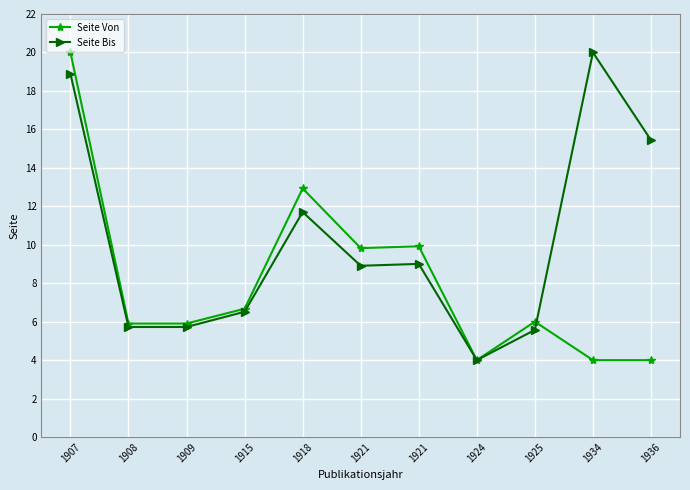

Reading left to right, what are all the values shown in this chart?

Seite Von: 1907=20.0	1908=5.9	1909=5.9	1915=6.7	1918=12.9	1921=9.8	1921=9.9	1924=4.0	1925=6.0	1934=4.0	1936=4.0
Seite Bis: 1907=18.9	1908=5.7	1909=5.7	1915=6.5	1918=11.7	1921=8.9	1921=9.0	1924=4.0	1925=5.6	1934=20.0	1936=15.4